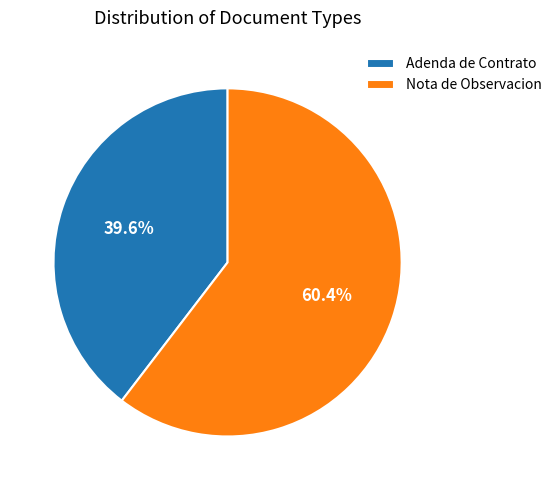

What percentage is NOT represented by Nota de Observacion?

39.6%